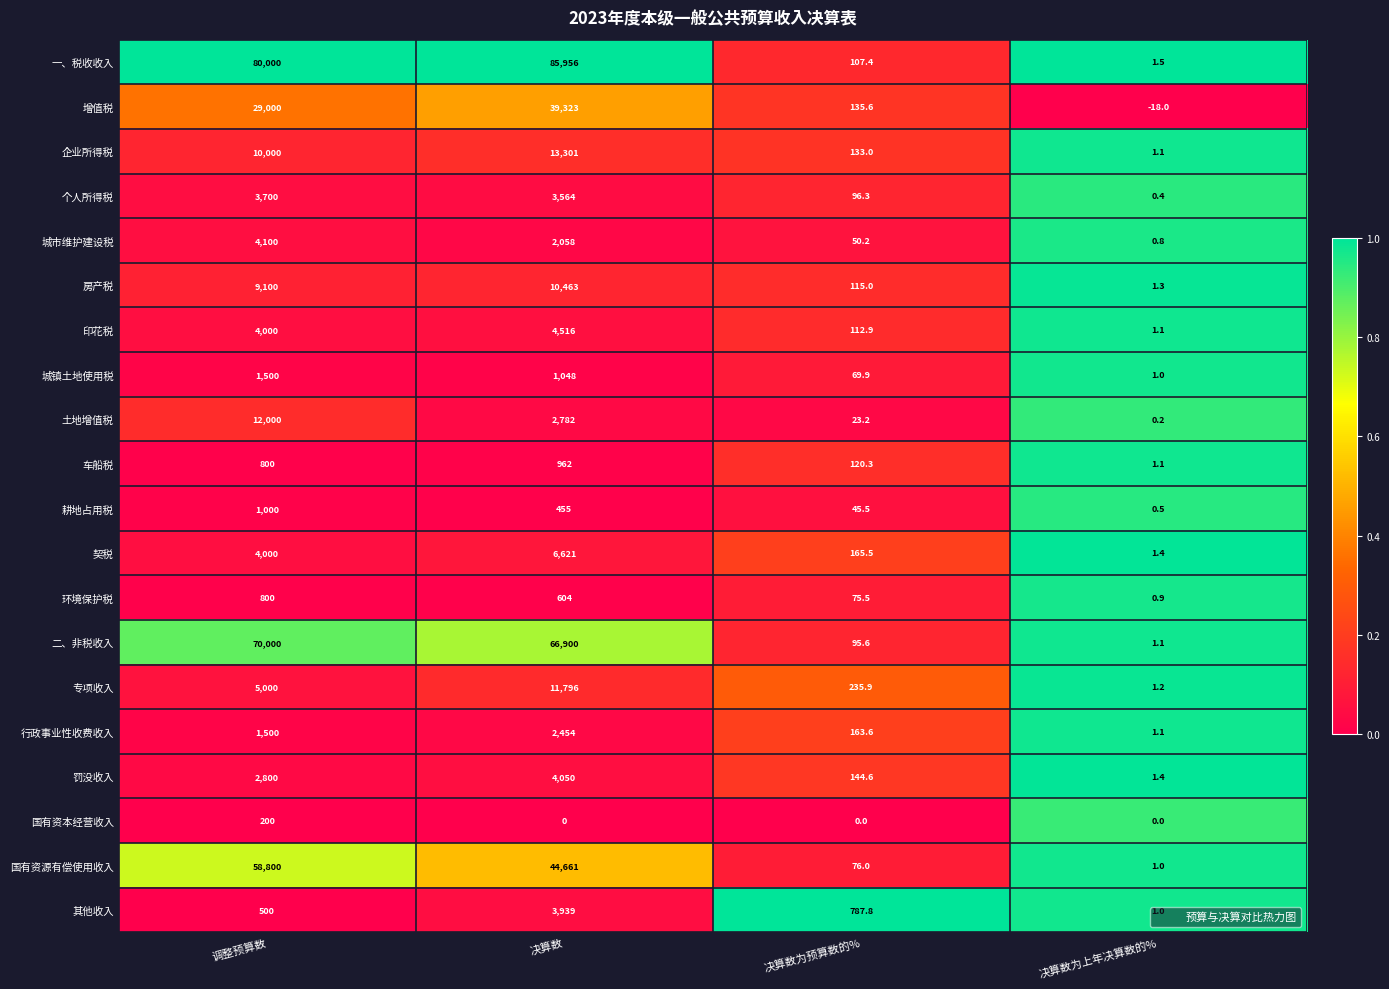

What is the approximate value of 一、税收收入 at 决算数为预算数的%?

107.4